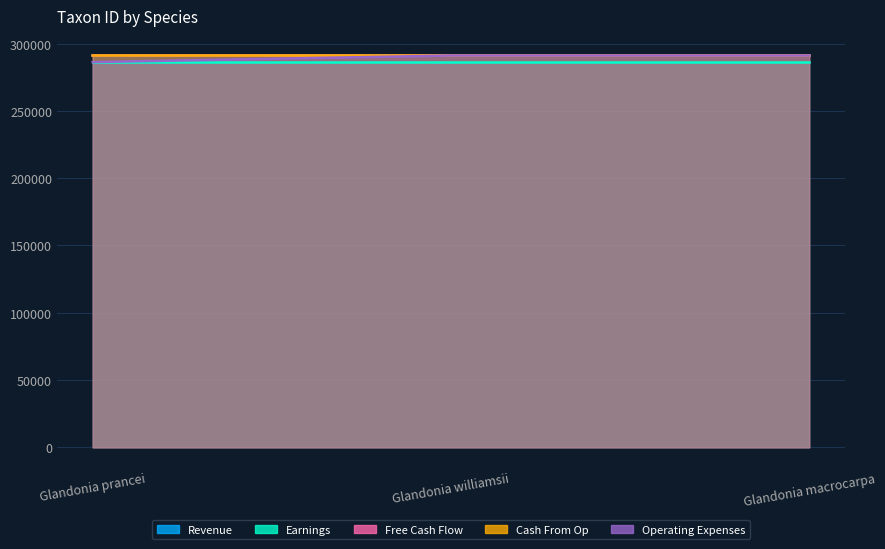

Which series has the widest spread of values?

Operating Expenses